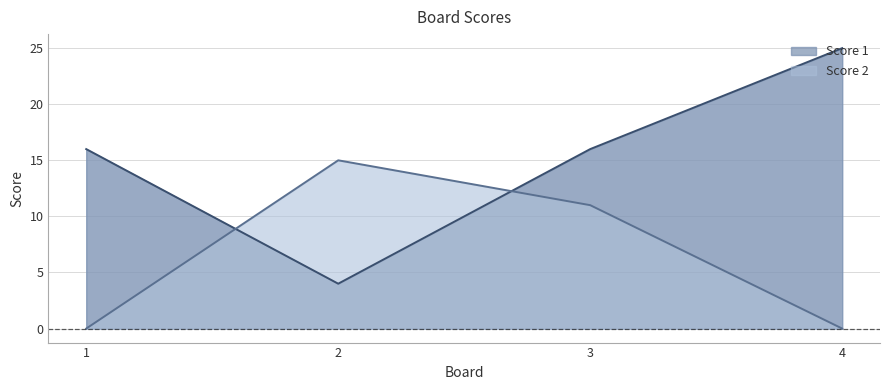

Between 2 and 3, which series saw the biggest shift?

Score 1